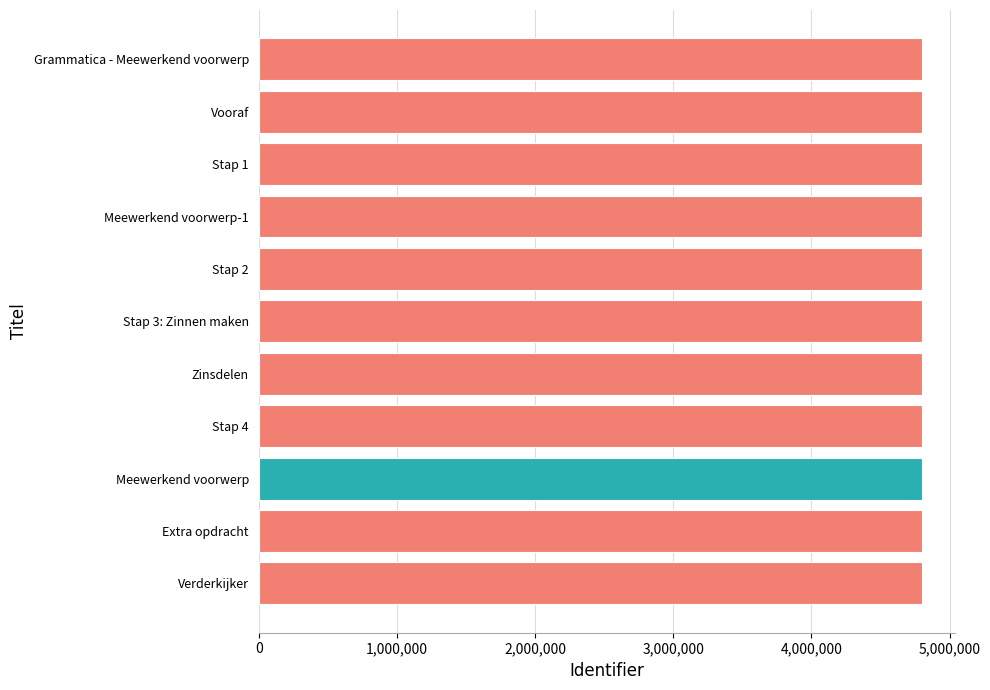

What is the greatest value displayed?

4797123